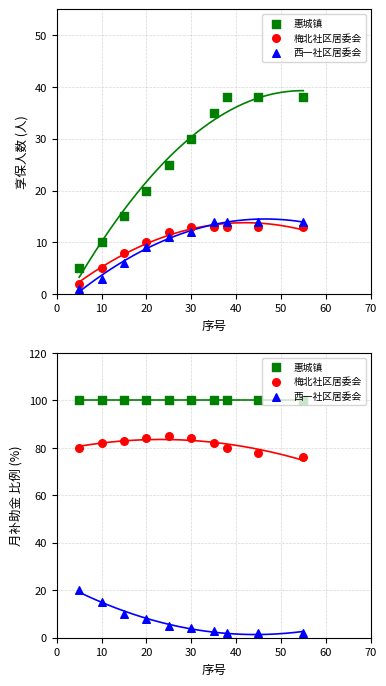

Which series contains the lowest Y value?

西一社区居委会